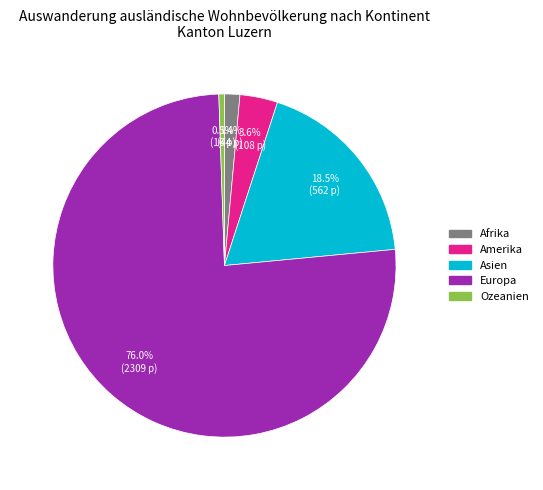

How many slices are in this pie chart?

5